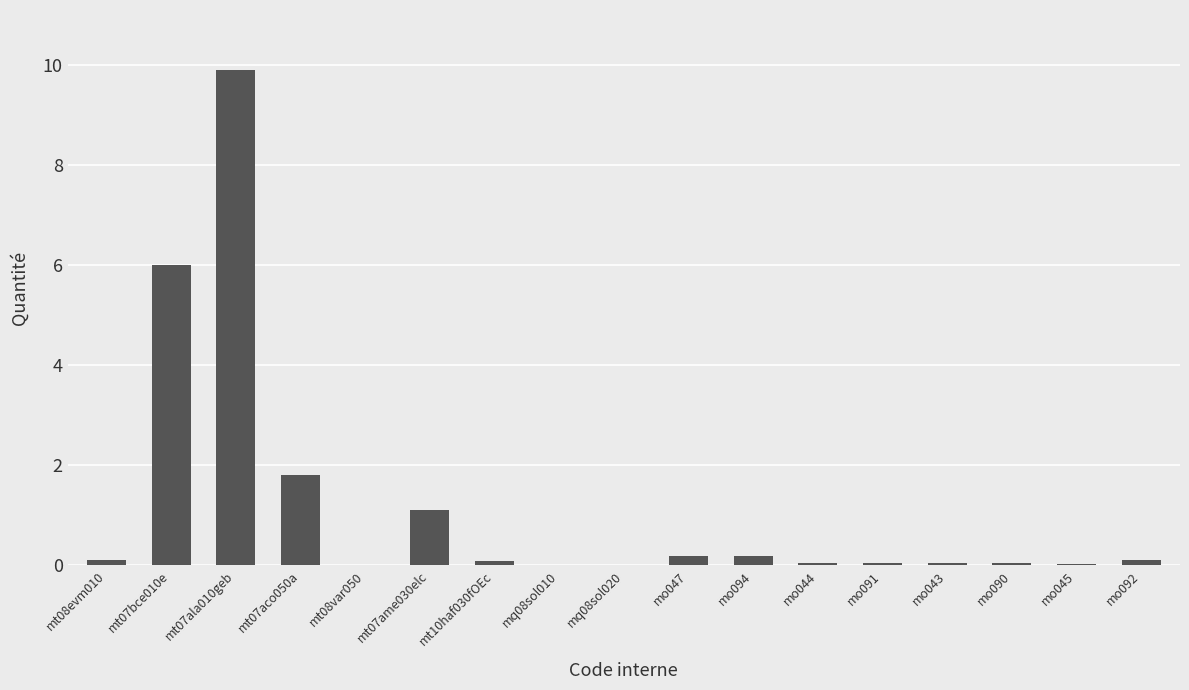

True or false: the data shows 0.1 at mt08evm010.

True